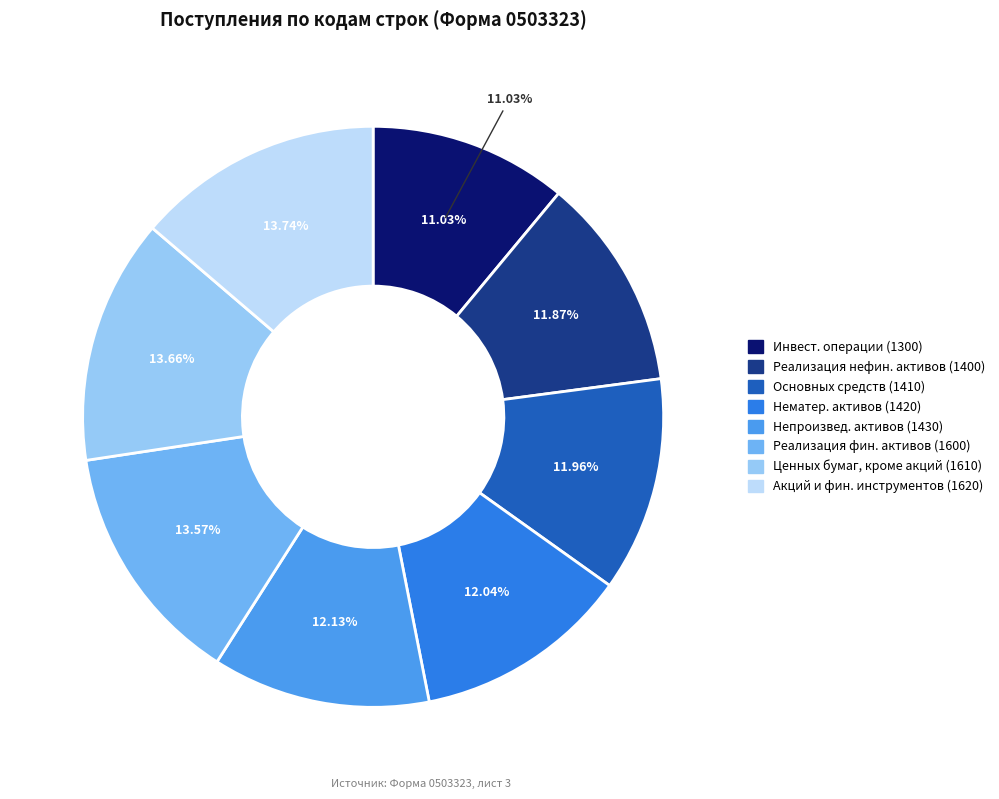

Rank the categories by value from lowest to highest.

Поступления от инвестиционных операций (1300), от реализации нефинансовых активов (1400), основных средств (1410), нематериальных активов (1420), непроизведенных активов (1430), от реализации финансовых активов (1600), ценных бумаг, кроме акций (1610), акций и иных финансовых инструментов (1620)